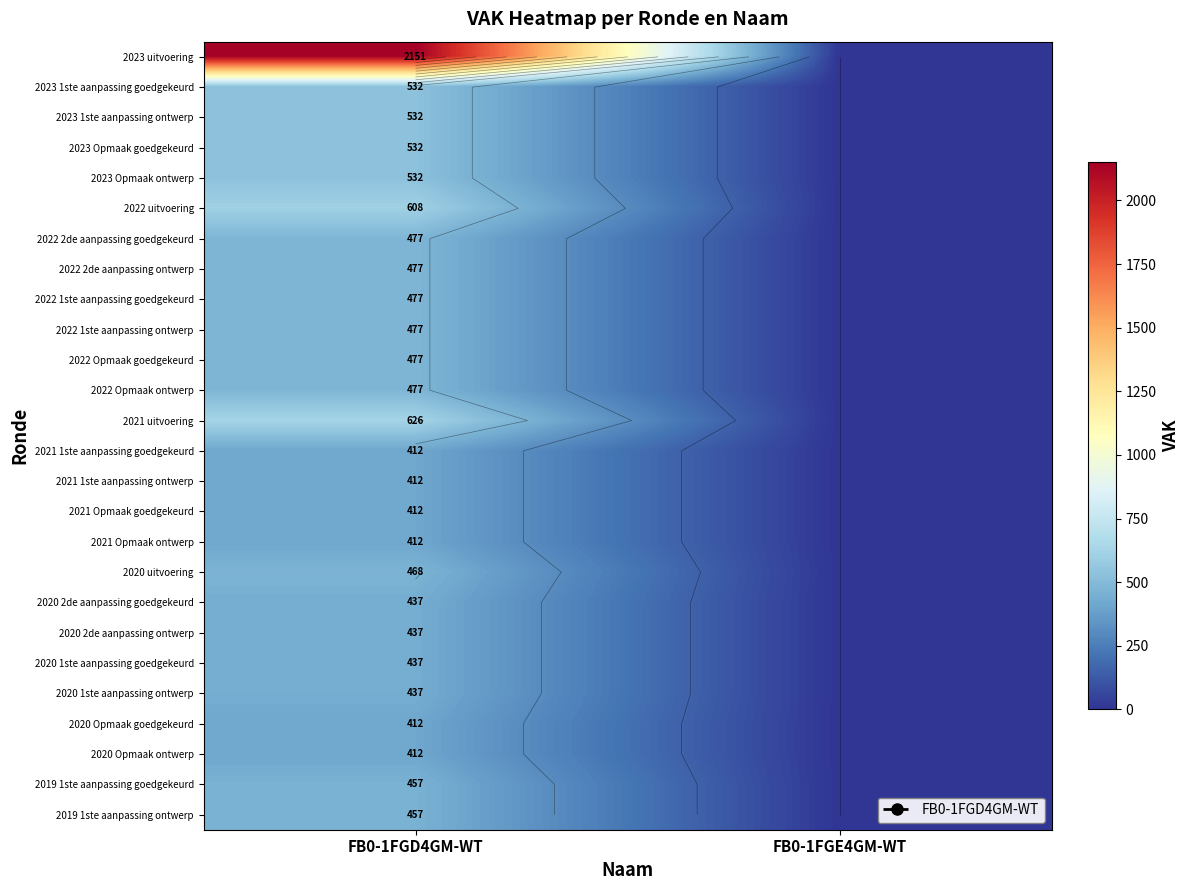

What is the spread (max minus min) of values at FB0-1FGD4GM-WT?

1739